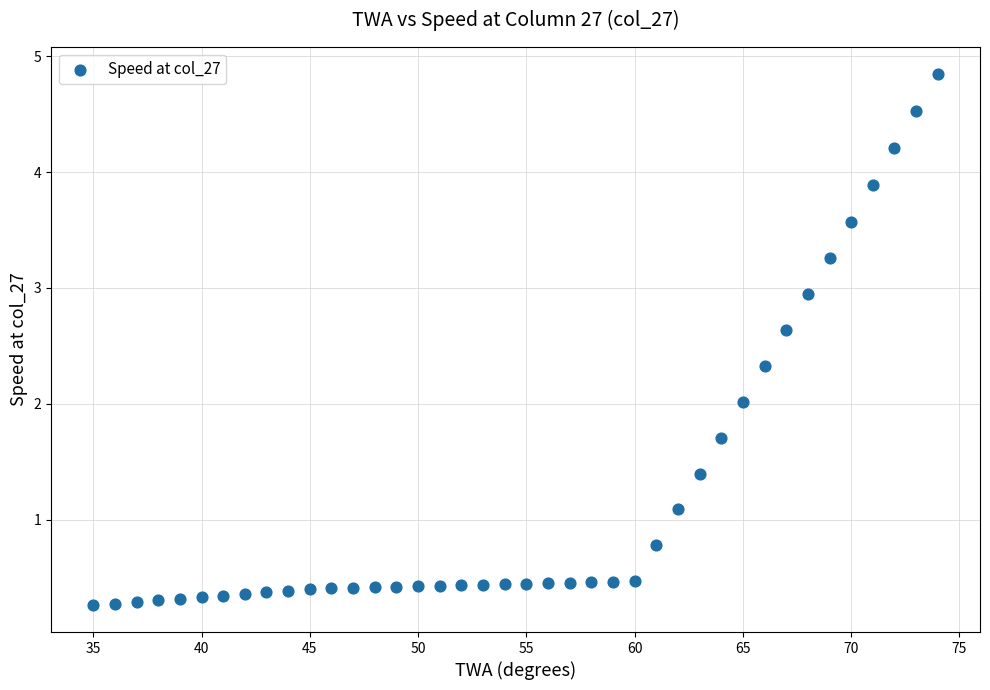

What is the range of X values (max minus min)?

39.0